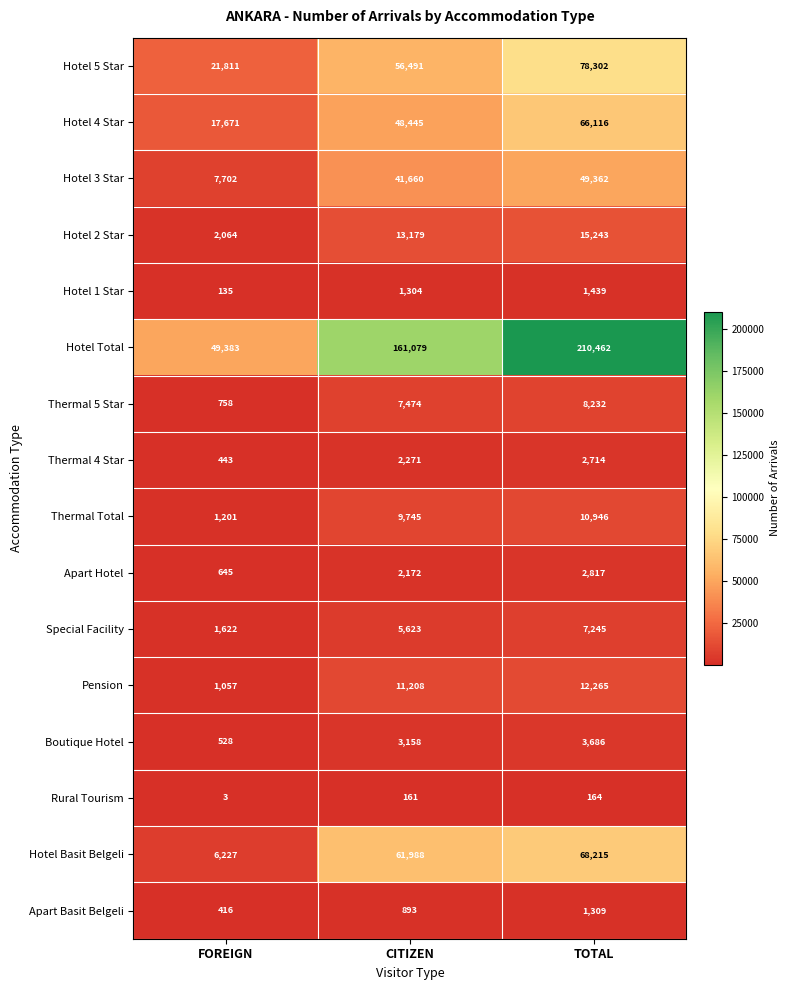

How many Hotel 1 Star values are between 135 and 1439?

3